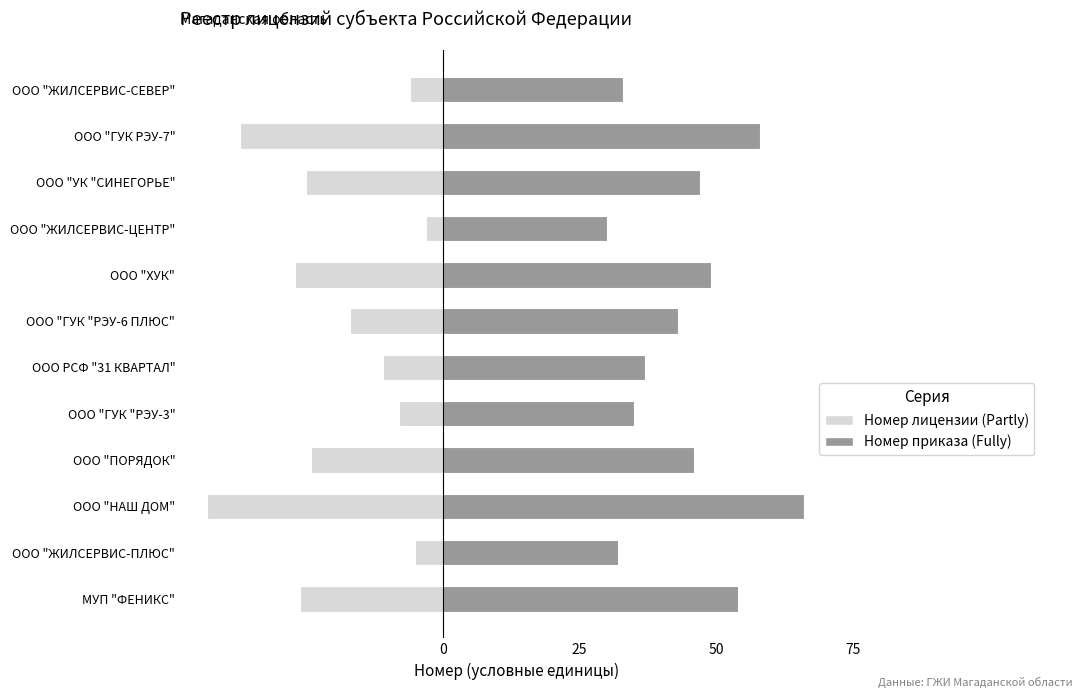

Rank the series by their maximum value, from highest to lowest.

Номер приказа (Fully), Номер лицензии (Partly)